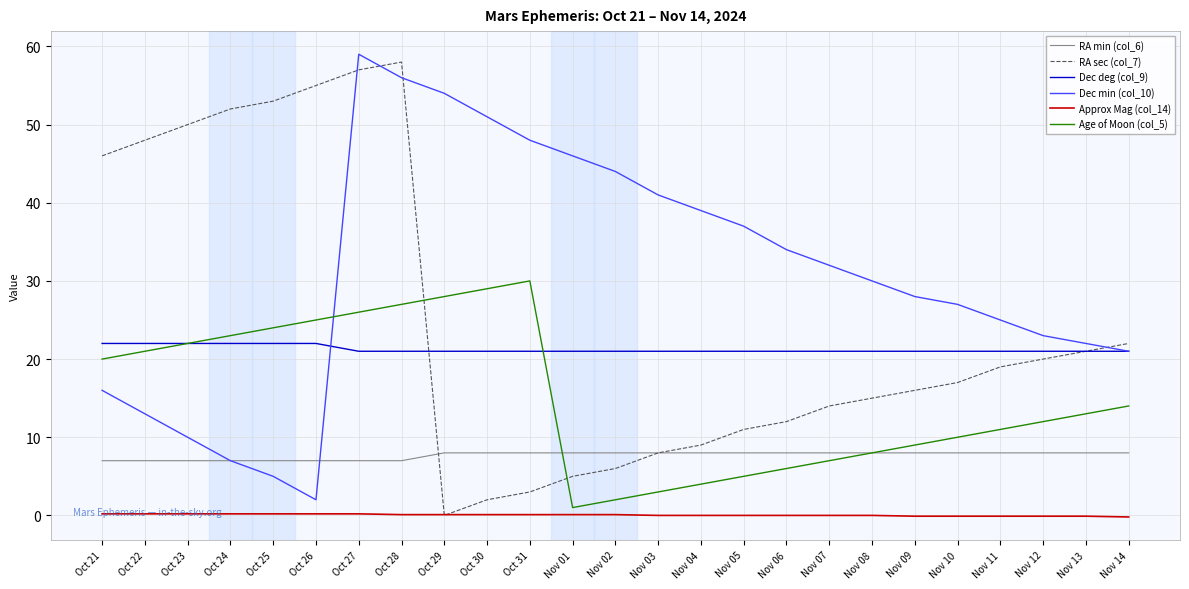

What is the spread (max minus min) of values at Nov 04?

39.0